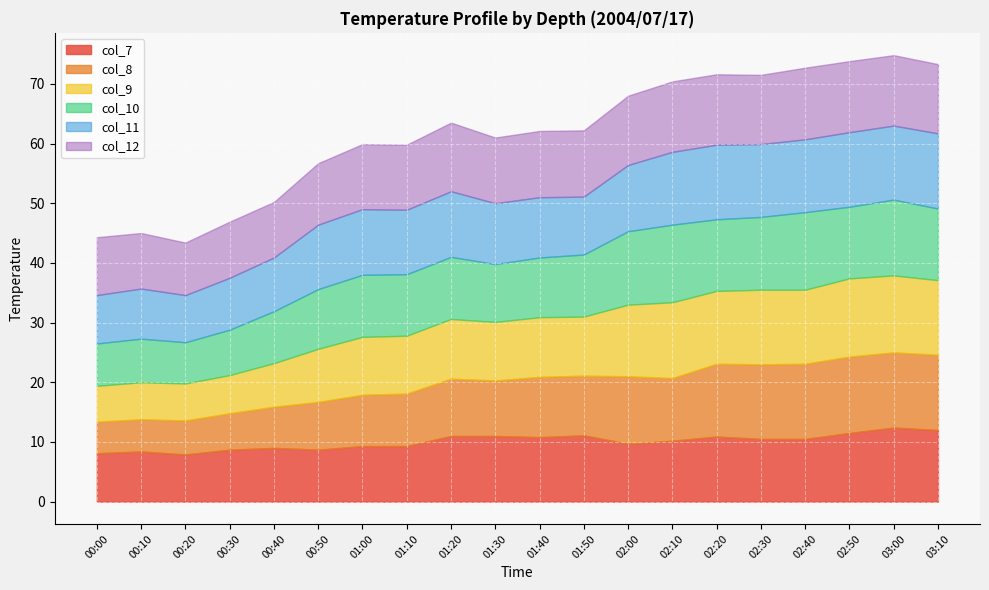

How many series are shown in this chart?

6